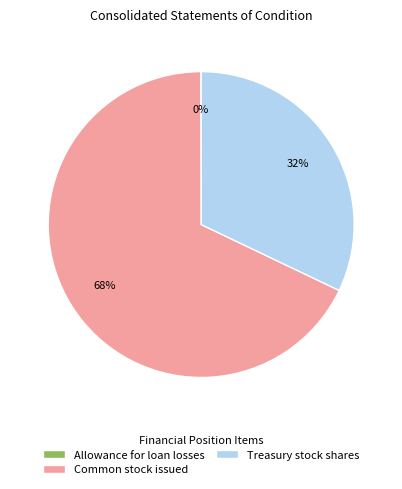

Which slice is the largest?

Common stock issued